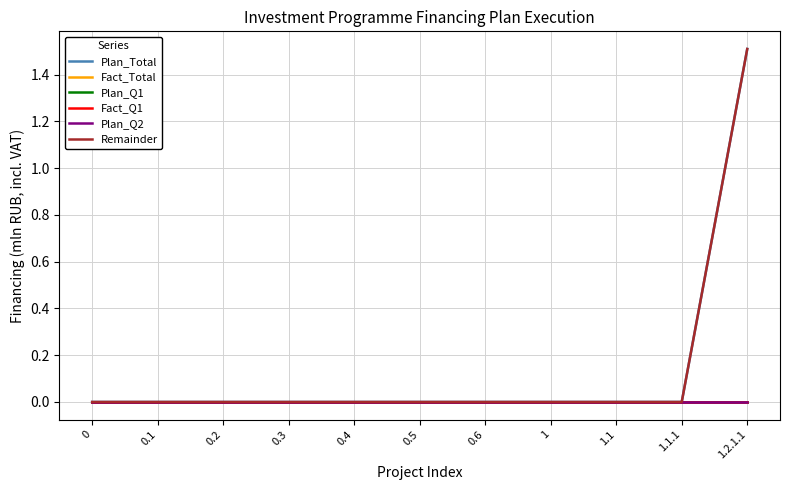

Reading right to left, what are all the values shown in this chart?

Plan_Total: 1.5	0.0	0.0	0.0	0.0	0.0	0.0	0.0	0.0	0.0	0.0
Fact_Total: 0.0	0.0	0.0	0.0	0.0	0.0	0.0	0.0	0.0	0.0	0.0
Plan_Q1: 0.0	0.0	0.0	0.0	0.0	0.0	0.0	0.0	0.0	0.0	0.0
Fact_Q1: 0.0	0.0	0.0	0.0	0.0	0.0	0.0	0.0	0.0	0.0	0.0
Plan_Q2: 0.0	0.0	0.0	0.0	0.0	0.0	0.0	0.0	0.0	0.0	0.0
Remainder: 1.5	0.0	0.0	0.0	0.0	0.0	0.0	0.0	0.0	0.0	0.0